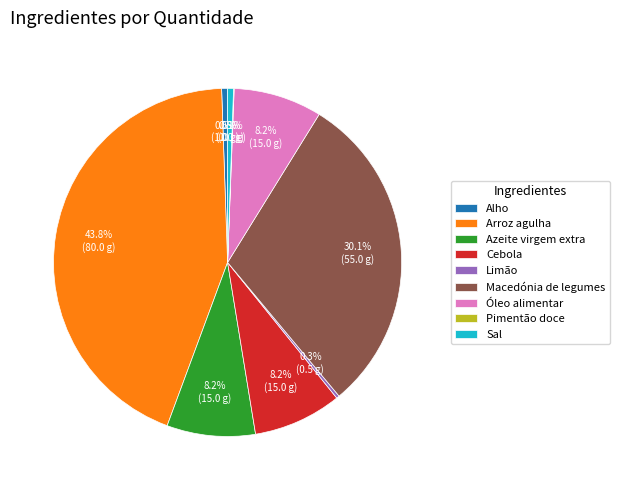

Does Sal represent more than half of the total?

No